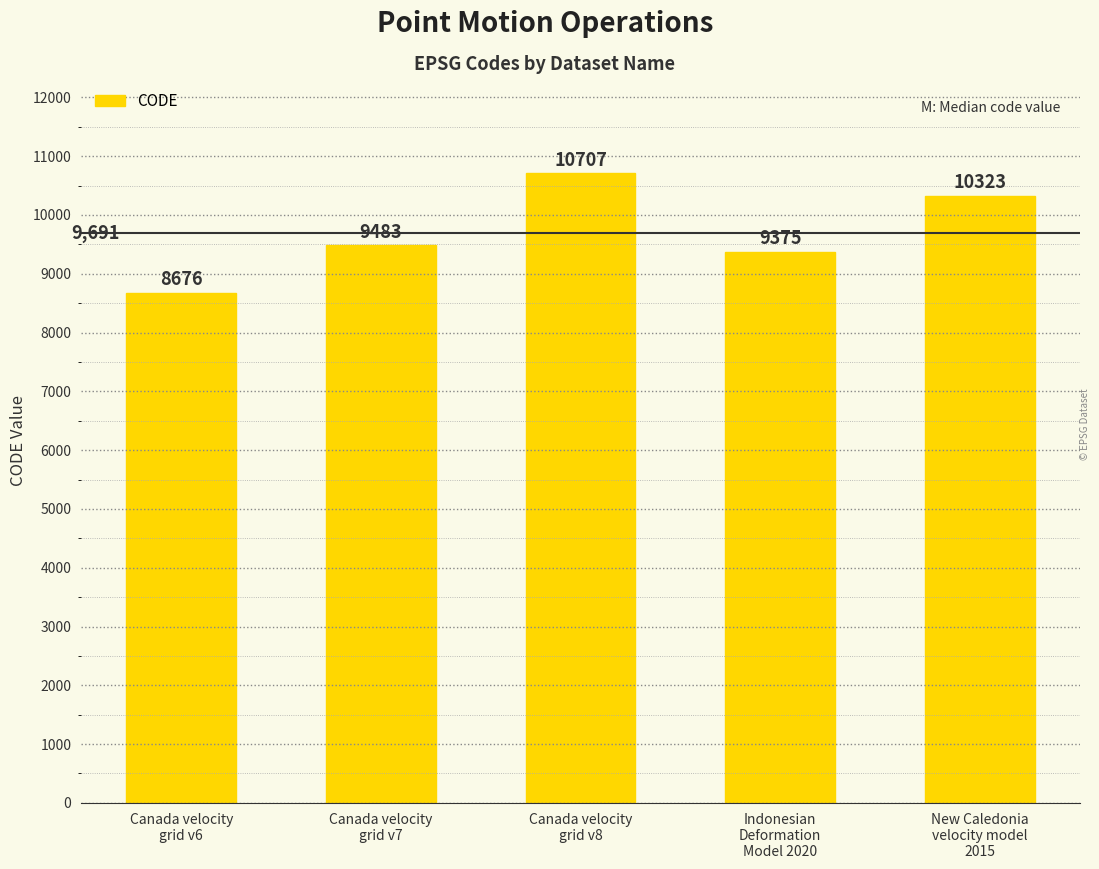

What is the average value?

9713